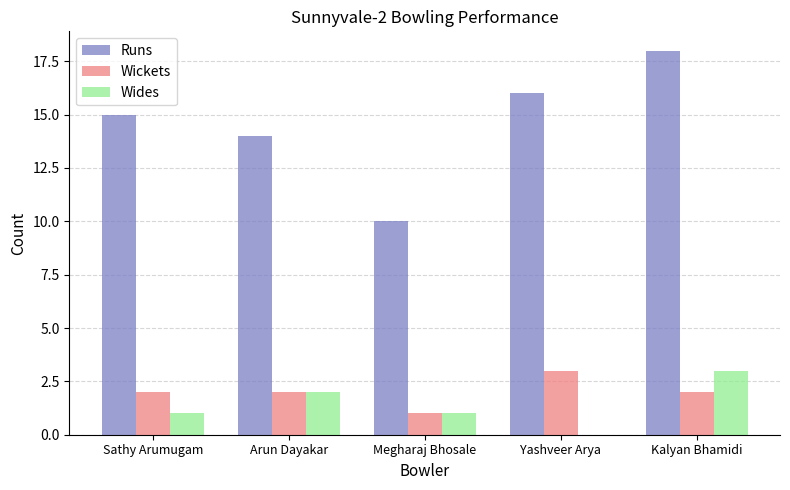

Reading right to left, transcribe all the data shown in this chart.

Runs: 18	16	10	14	15
Wickets: 2	3	1	2	2
Wides: 3	0	1	2	1